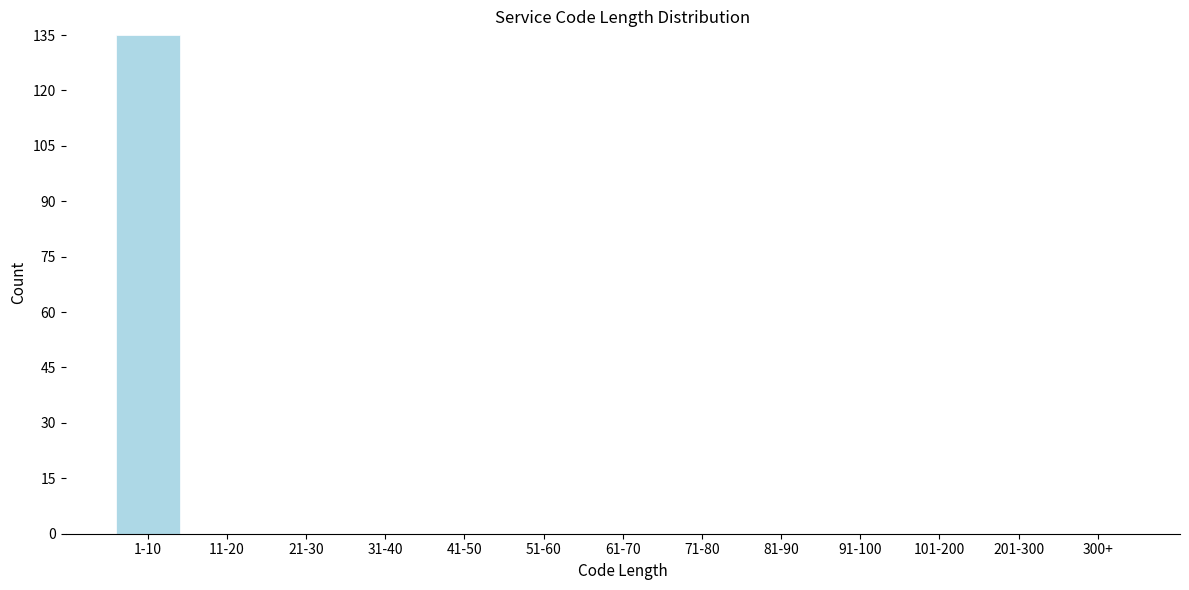

Reading left to right, list all the values displayed in this chart.

1-10=135	11-20=0	21-30=0	31-40=0	41-50=0	51-60=0	61-70=0	71-80=0	81-90=0	91-100=0	101-200=0	201-300=0	300+=0